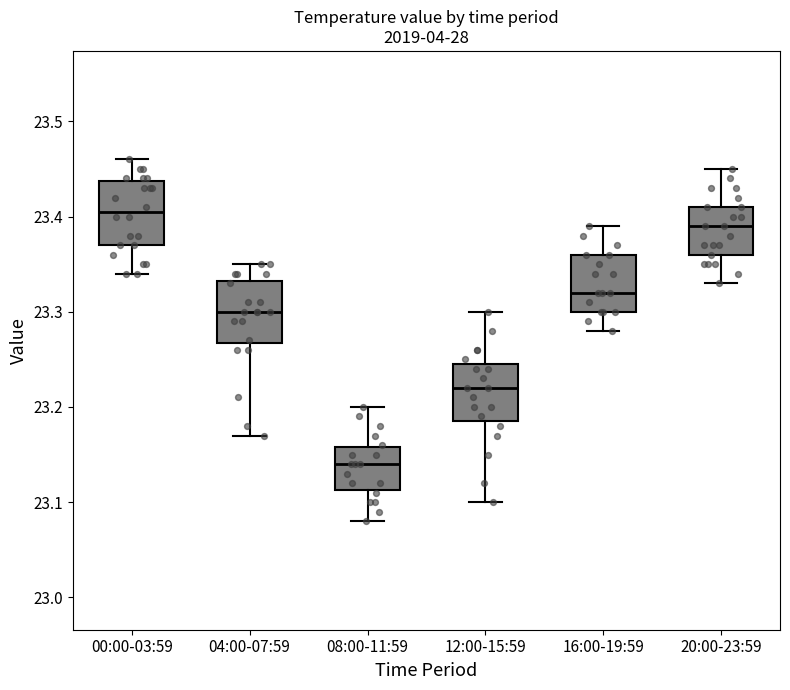

Reading left to right, read every box against the y-axis: the position of its median line, the range the box covers, and the ends of its whiskers. The values are not printed on the chart, so give them approximately, as read against the axis.

00:00-03:59: median 23.41, box 23.37 to 23.44, whiskers 23.34 to 23.46
04:00-07:59: median 23.30, box 23.27 to 23.33, whiskers 23.17 to 23.35
08:00-11:59: median 23.14, box 23.11 to 23.16, whiskers 23.08 to 23.20
12:00-15:59: median 23.22, box 23.19 to 23.25, whiskers 23.10 to 23.30
16:00-19:59: median 23.32, box 23.30 to 23.36, whiskers 23.28 to 23.39
20:00-23:59: median 23.39, box 23.36 to 23.41, whiskers 23.33 to 23.45